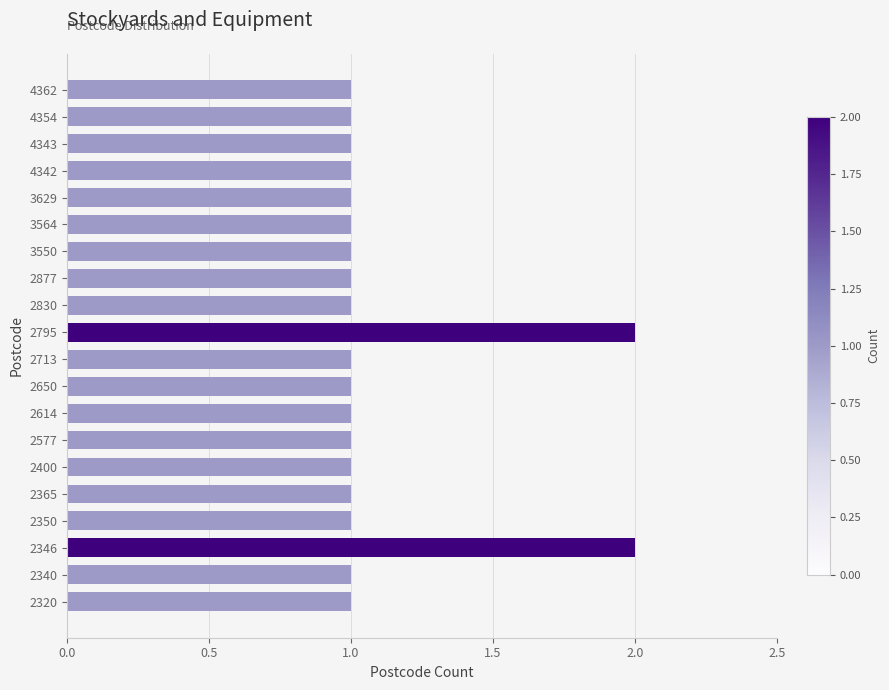

What is the ratio of the value at 2650 to the value at 4362?

1.0